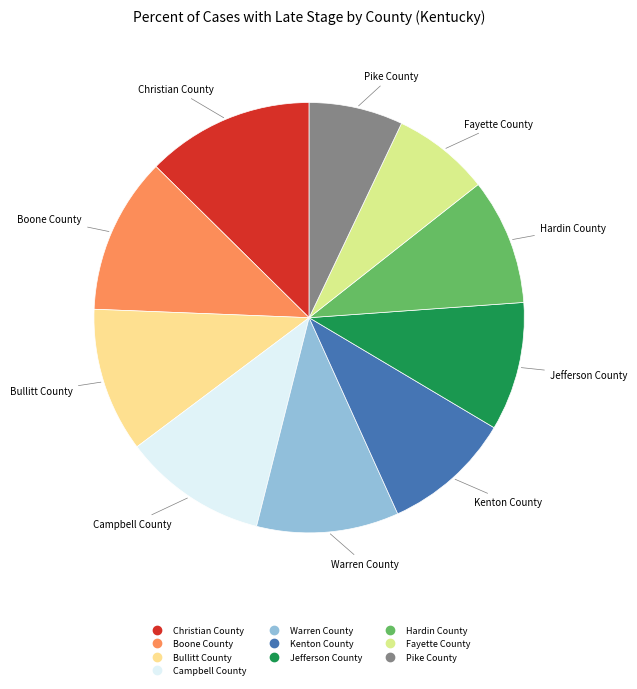

Approximately how many times larger is the value at Fayette County compared to Kenton County?

0.8